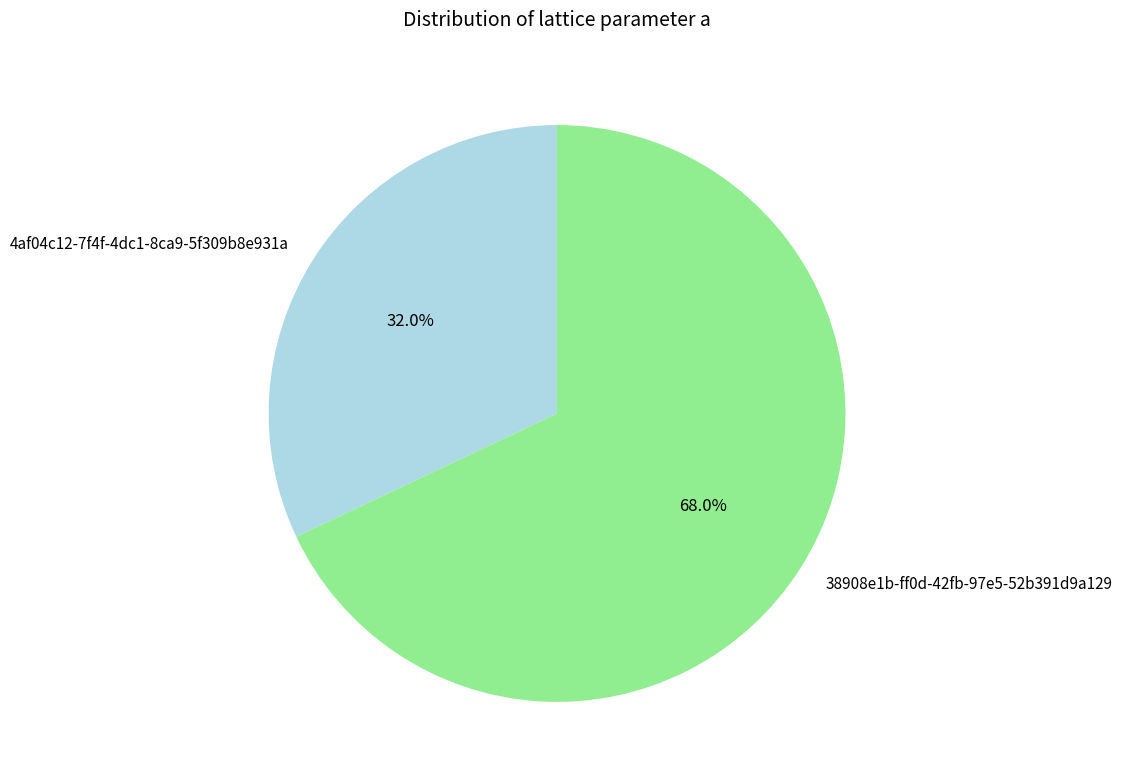

Rank the categories by value from highest to lowest.

38908e1b-ff0d-42fb-97e5-52b391d9a129, 4af04c12-7f4f-4dc1-8ca9-5f309b8e931a